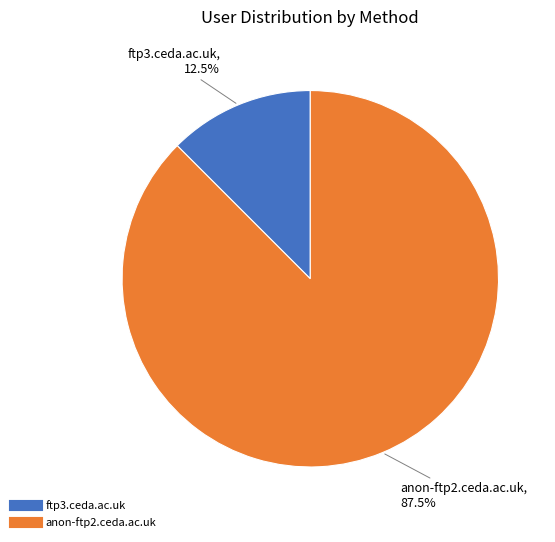

What is the ratio of the value at ftp3.ceda.ac.uk to the value at anon-ftp2.ceda.ac.uk?

0.1